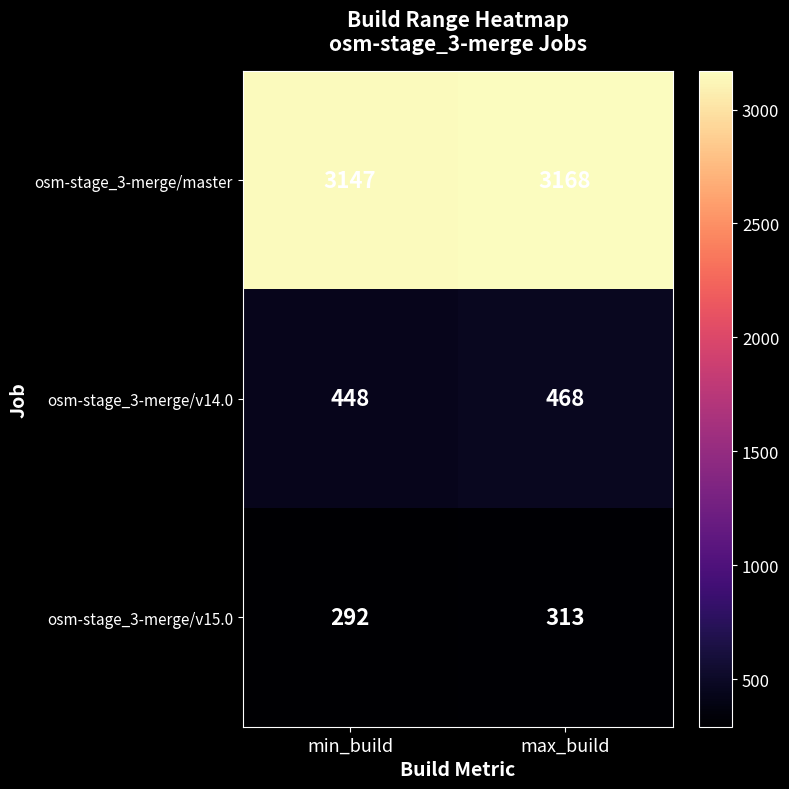

Count the number of data series in this chart.

3